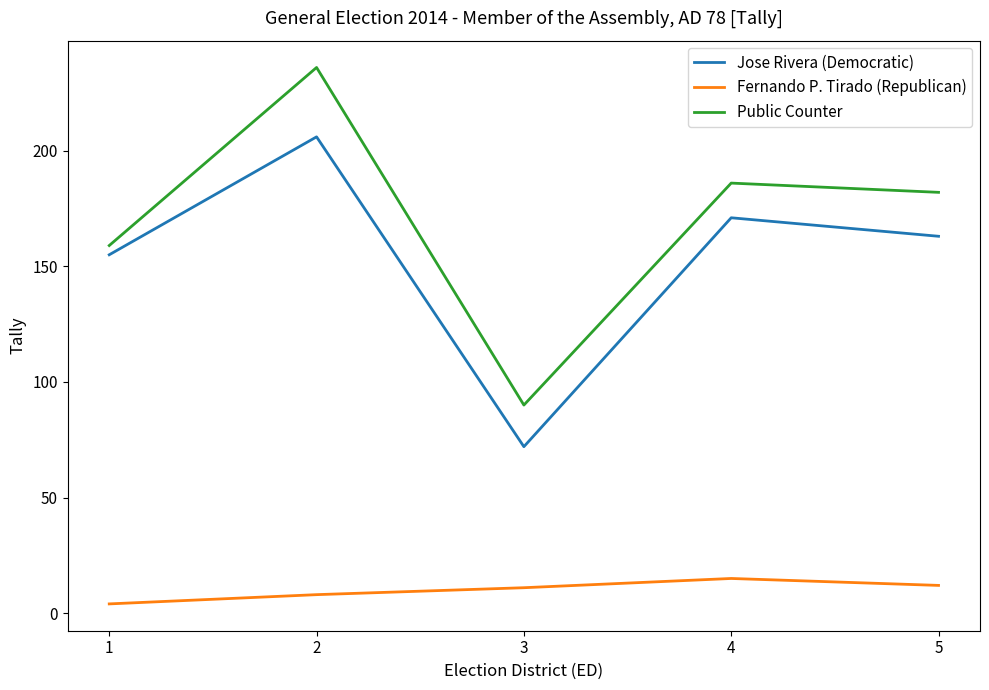

What is the sum of all Public Counter values?

853